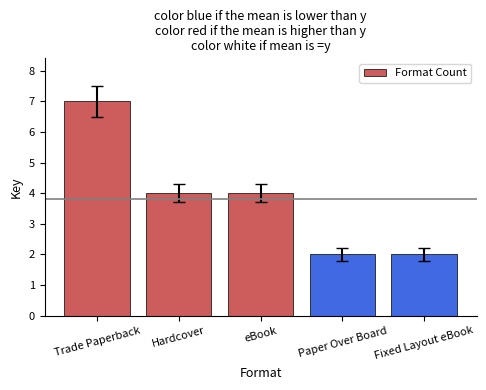

What is the value of the 2nd bar from the left?

4